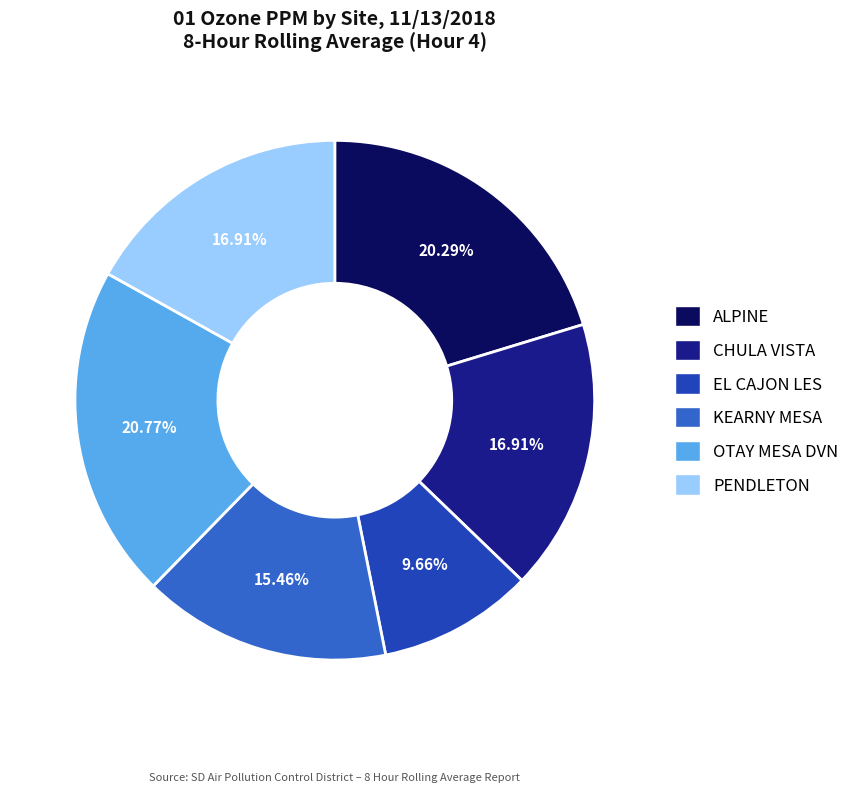

Which slice is the smallest?

EL CAJON LES